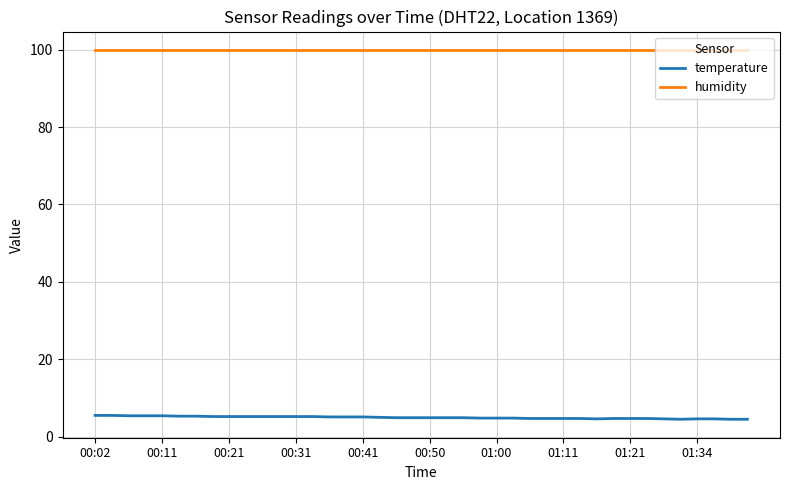

True or false: temperature and humidity intersect in this chart.

False